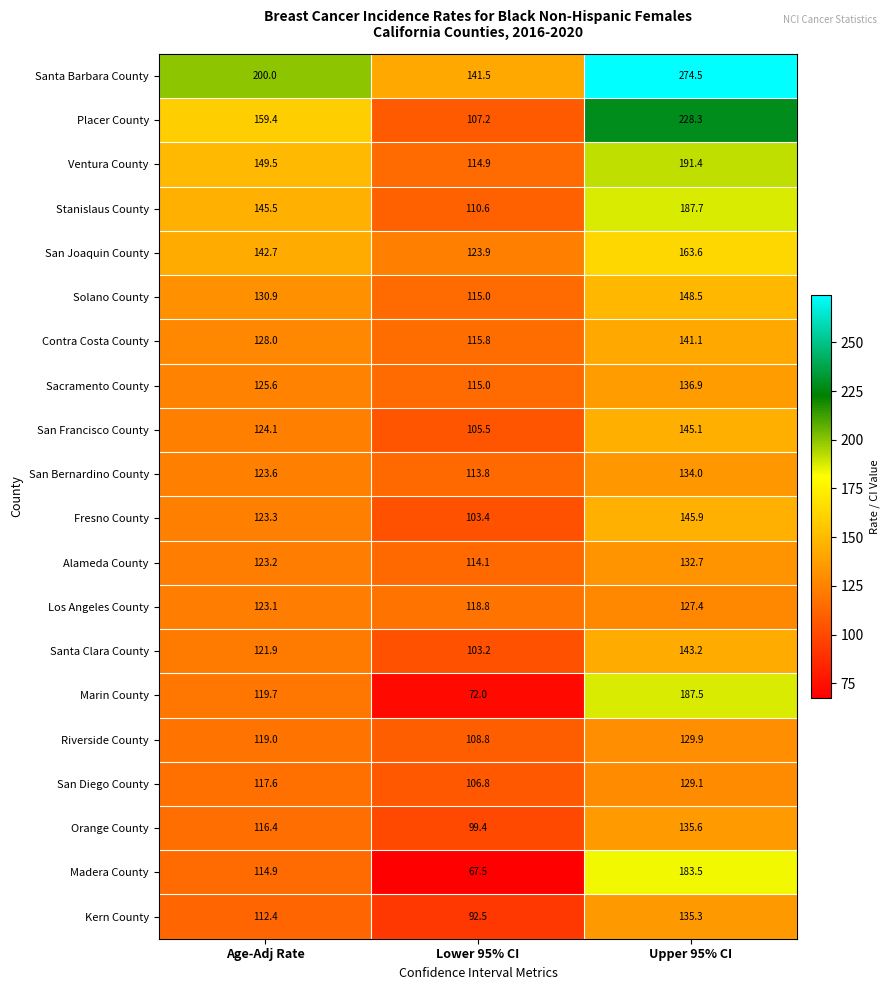

What is the average value of the Alameda County series?

123.3